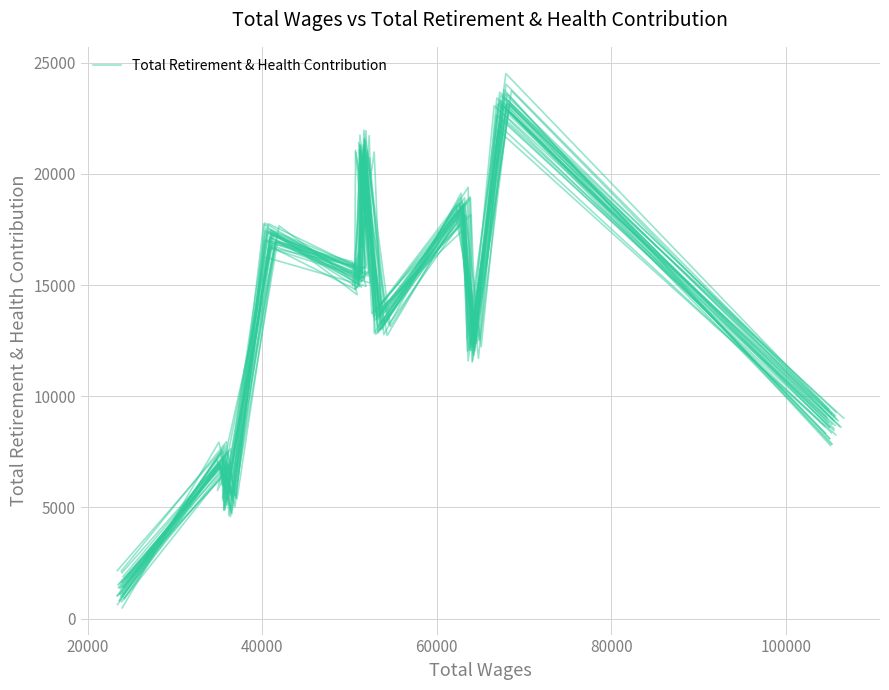

What is the value of the 4th point from the left?

16948.1